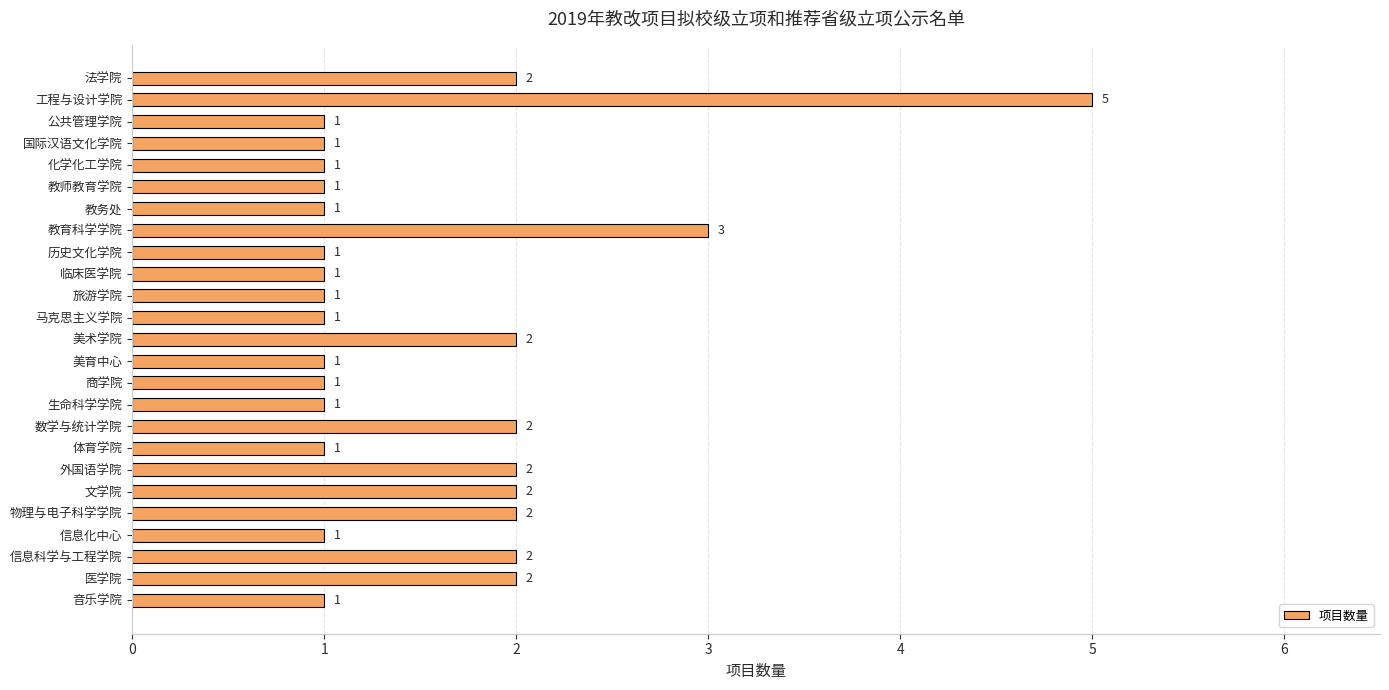

Is it true that the value at 信息化中心 is 1?

True